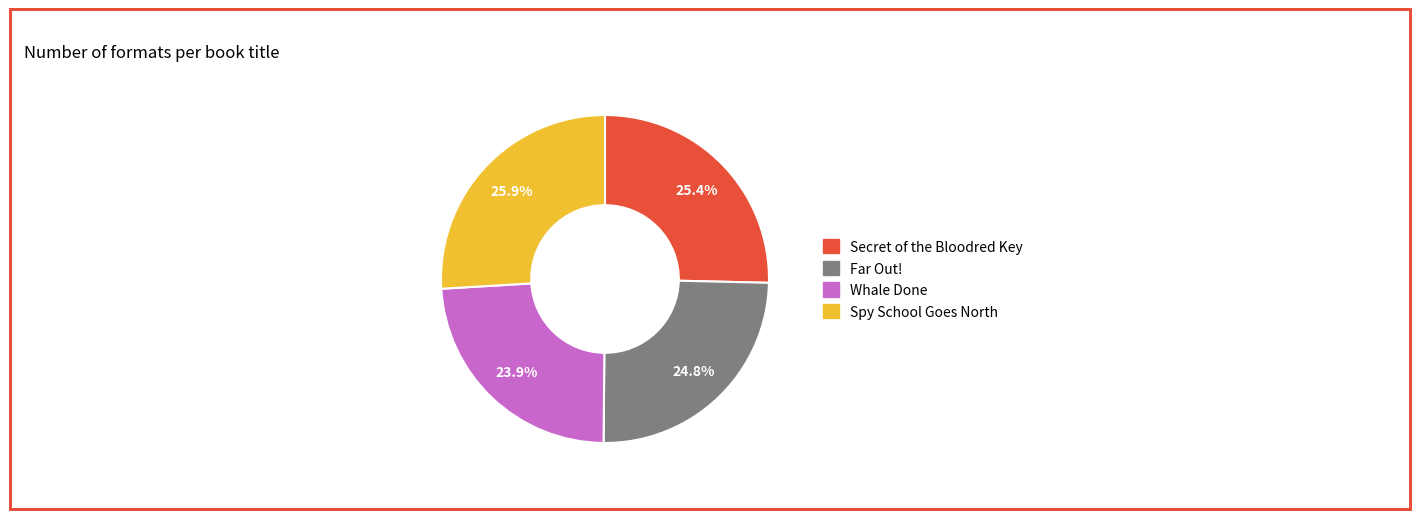

Rank the categories by value from lowest to highest.

Whale Done, Far Out!, Secret of the Bloodred Key, Spy School Goes North